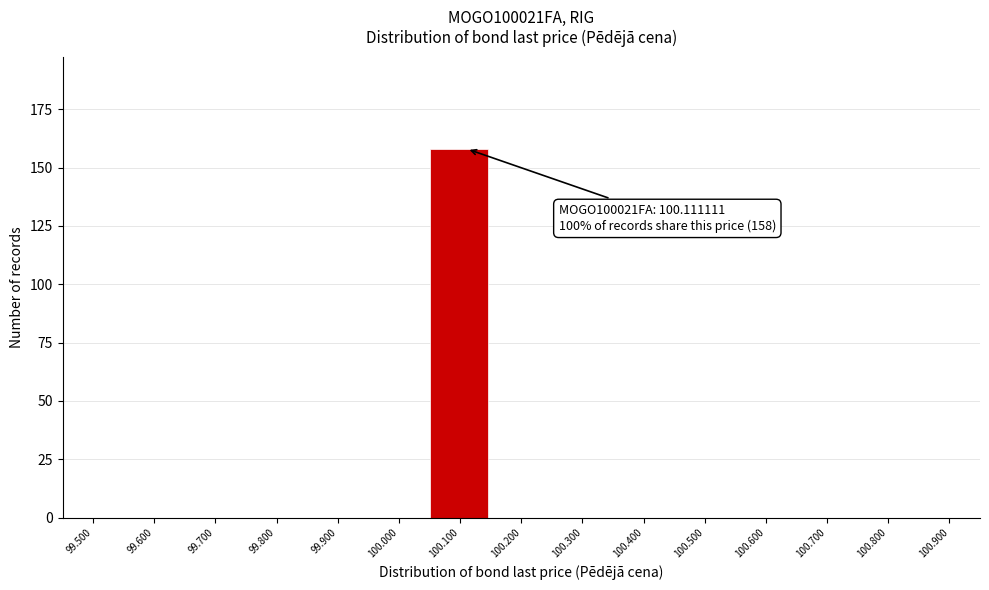

Reading left to right, what are all the values shown in this chart?

99.500=0	99.600=0	99.700=0	99.800=0	99.900=0	100.000=0	100.100=158	100.200=0	100.300=0	100.400=0	100.500=0	100.600=0	100.700=0	100.800=0	100.900=0